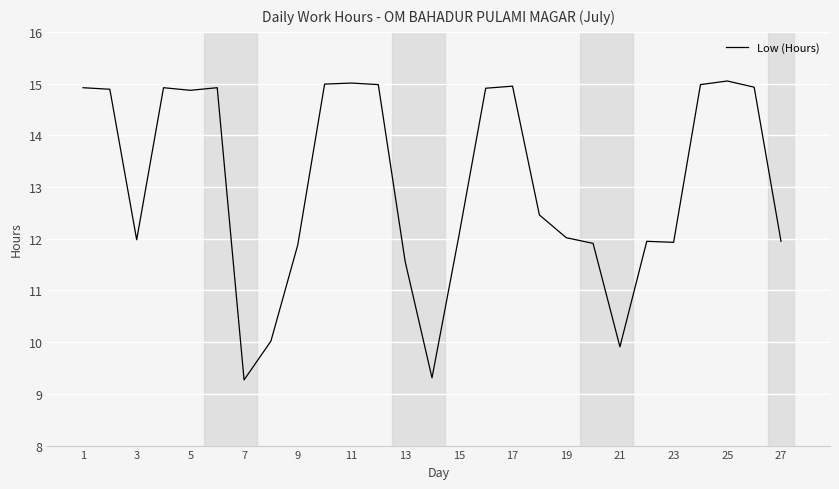

What is the minimum value shown in the chart?

9.3